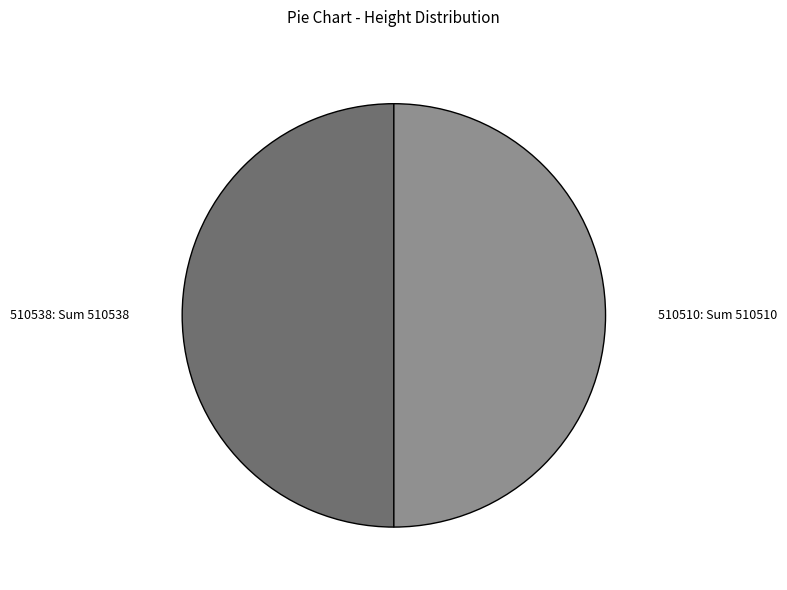

How many slices are in this pie chart?

2